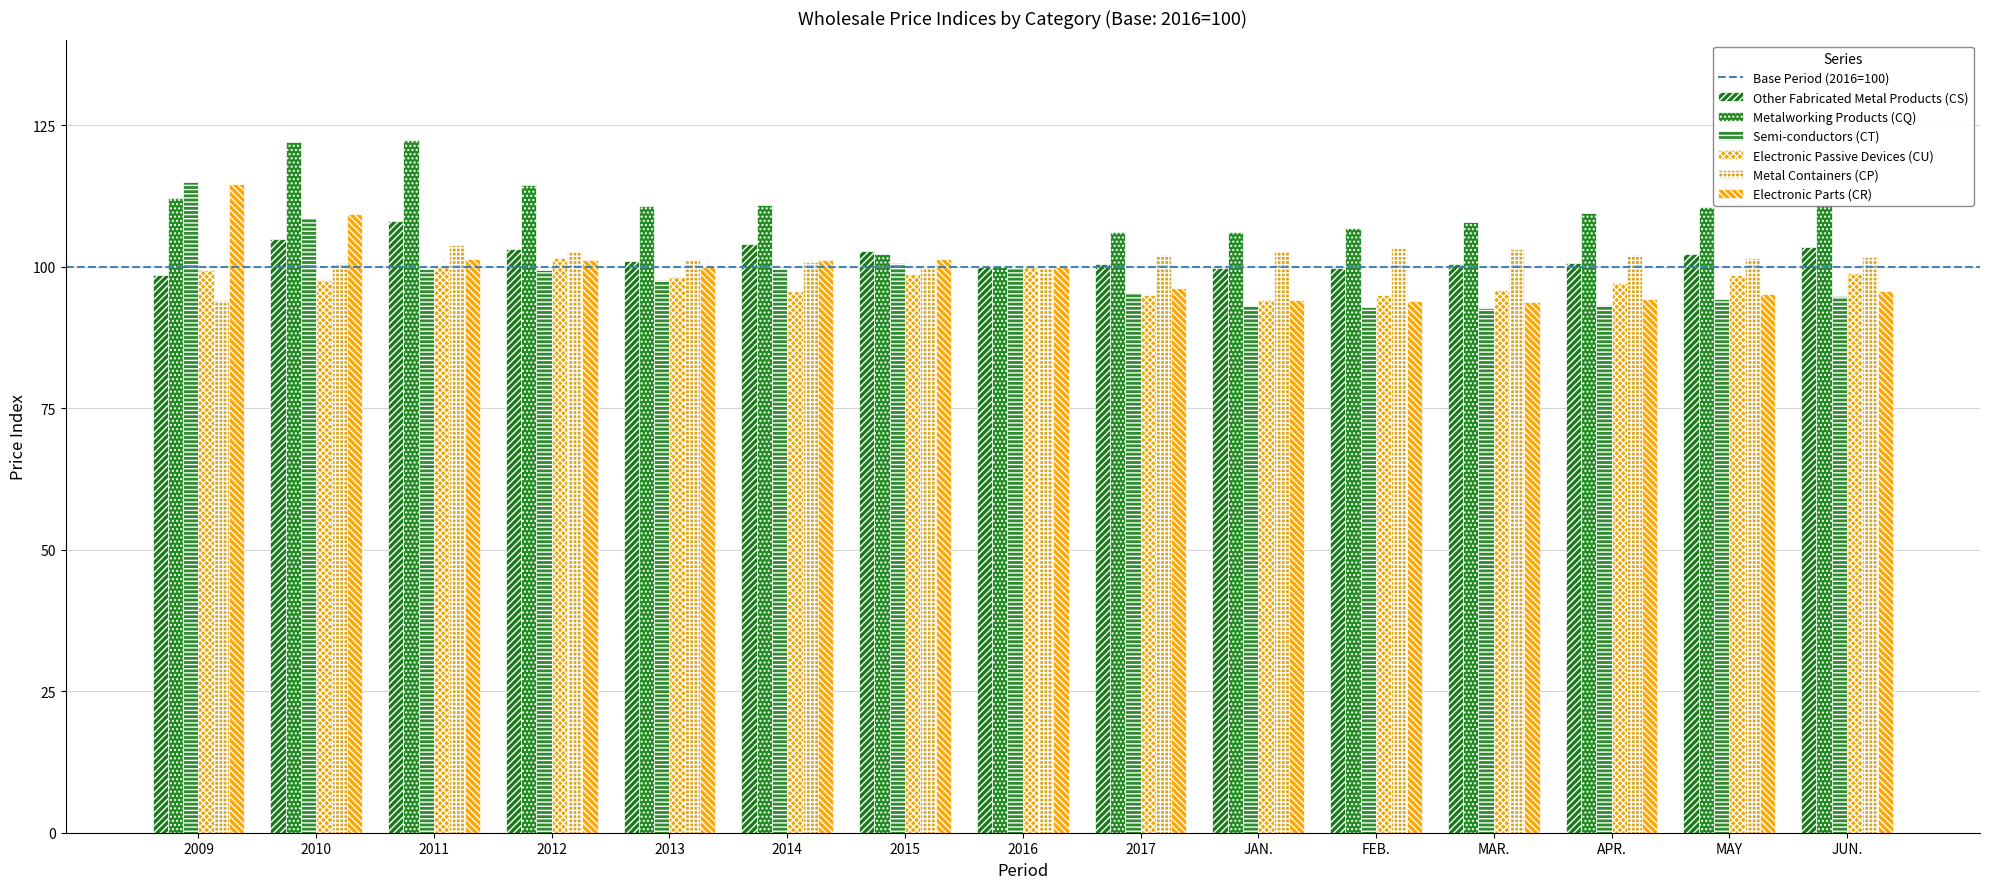

What is the difference between the maximum and minimum values in the Semi-conductors (CT) series?

22.2